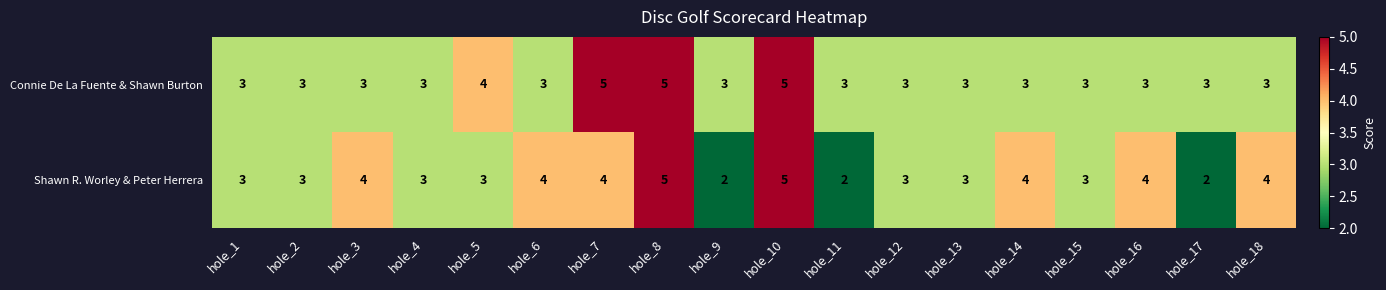

Is it true that Connie De La Fuente & Shawn Burton equals 3 at hole_16?

True